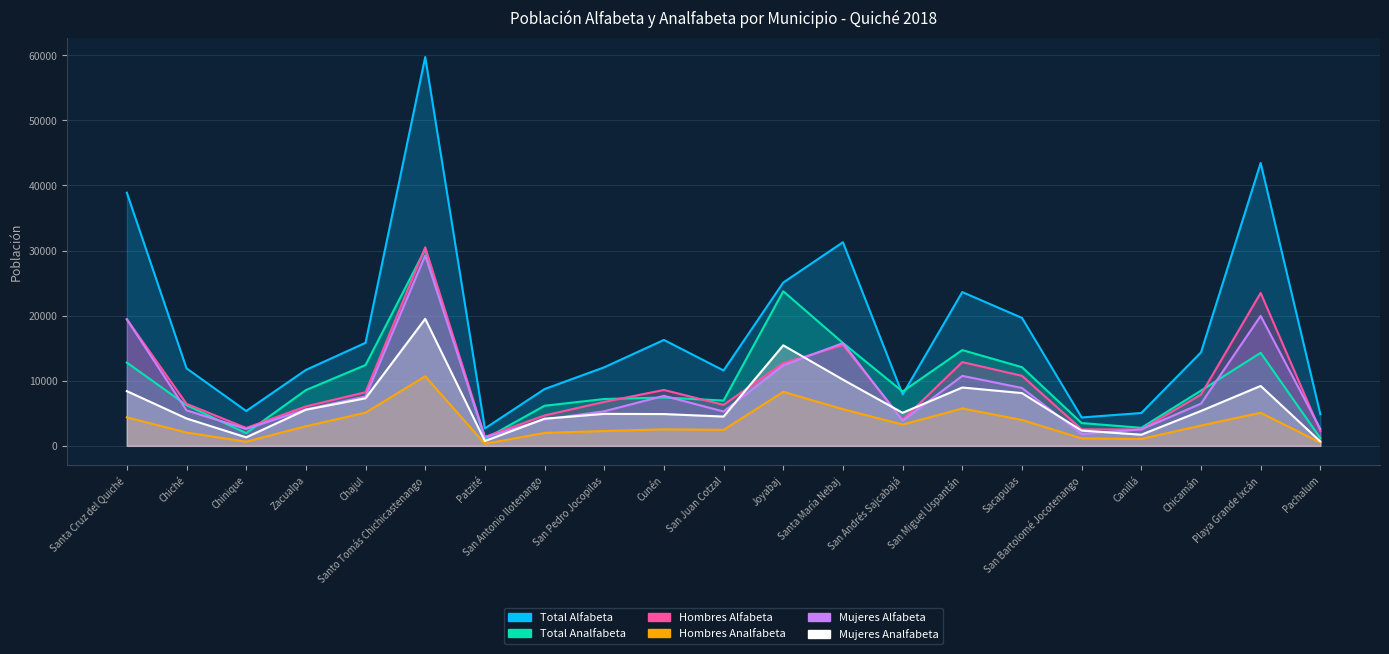

What are all the series names shown in the legend?

Total Alfabeta, Total Analfabeta, Hombres Alfabeta, Hombres Analfabeta, Mujeres Alfabeta, Mujeres Analfabeta